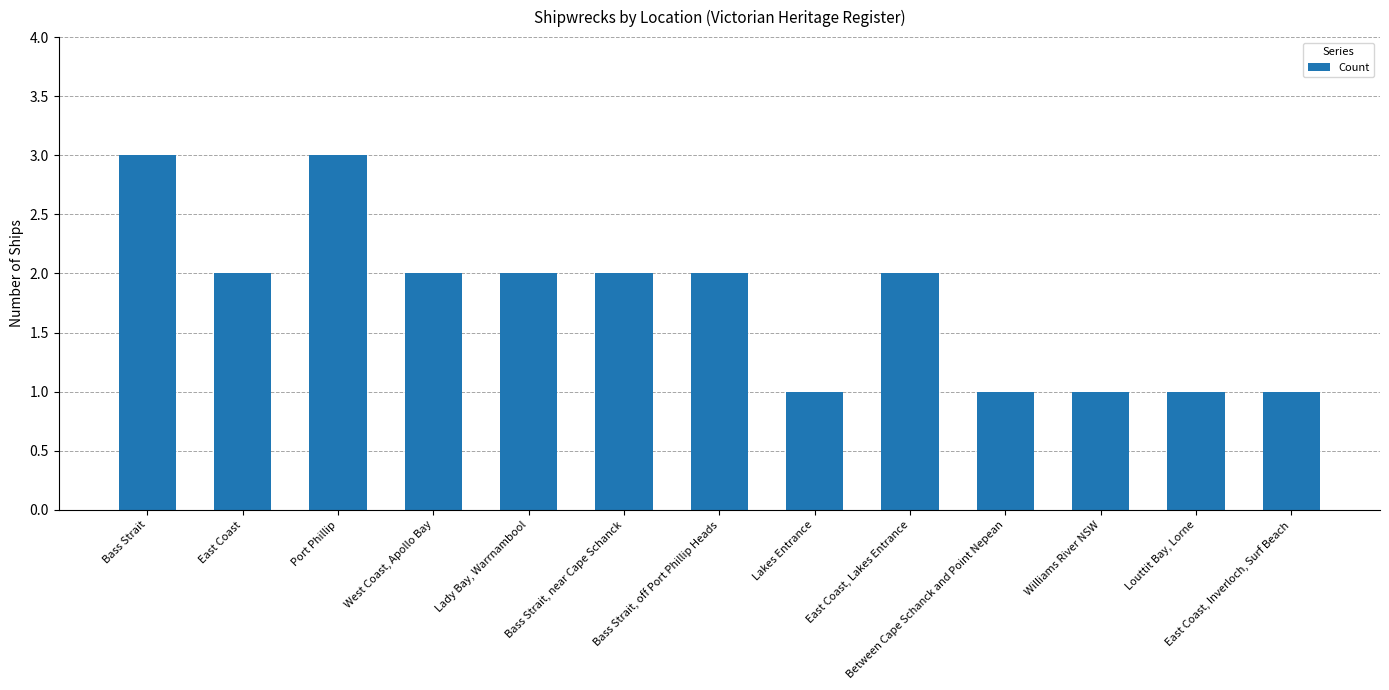

What is the difference between the values at East Coast, Inverloch, Surf Beach and West Coast, Apollo Bay?

1